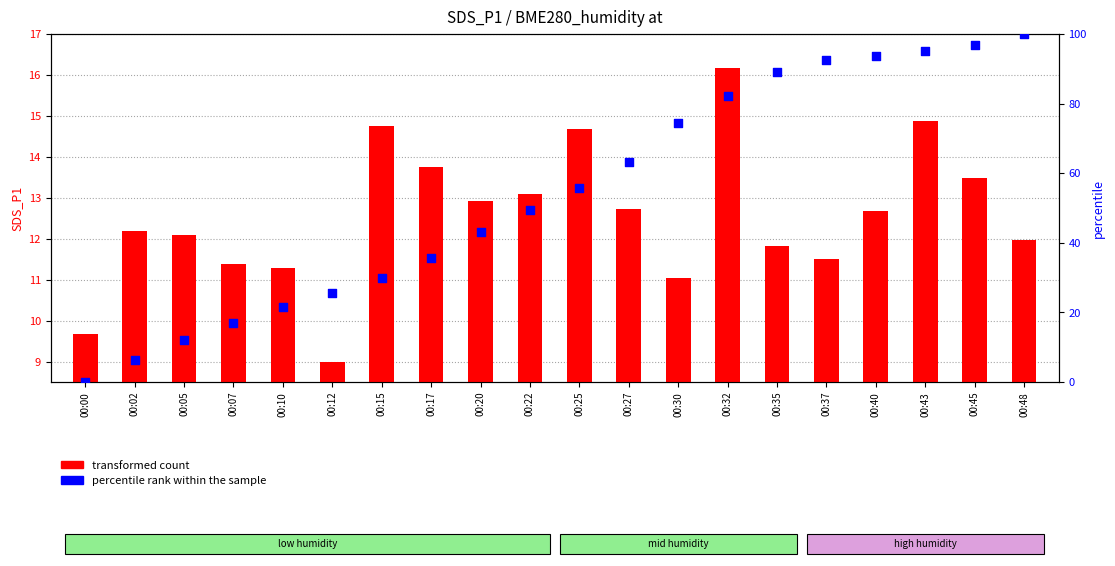

Which series has the largest Y range (max minus min)?

percentile rank within the sample